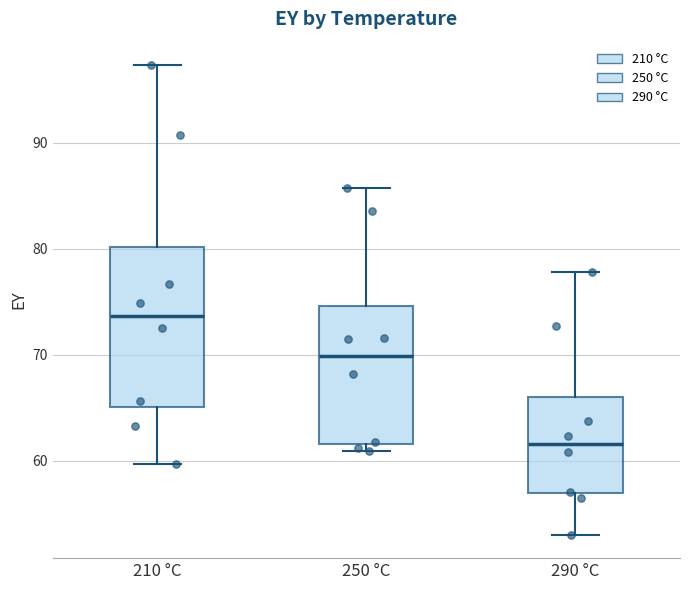

Reading left to right, read every box against the y-axis: the position of its median line, the range the box covers, and the ends of its whiskers. The values are not printed on the chart, so give them approximately, as read against the axis.

210 °C: median 74, box 65 to 80, whiskers 60 to 97
250 °C: median 70, box 62 to 75, whiskers 61 to 86
290 °C: median 62, box 57 to 66, whiskers 53 to 78